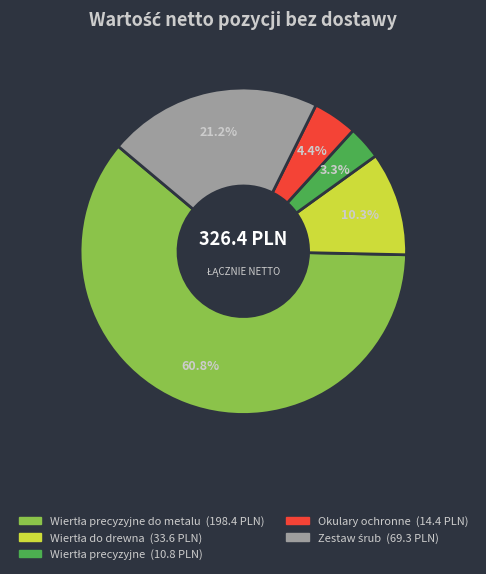

How many segments does this pie chart have?

5